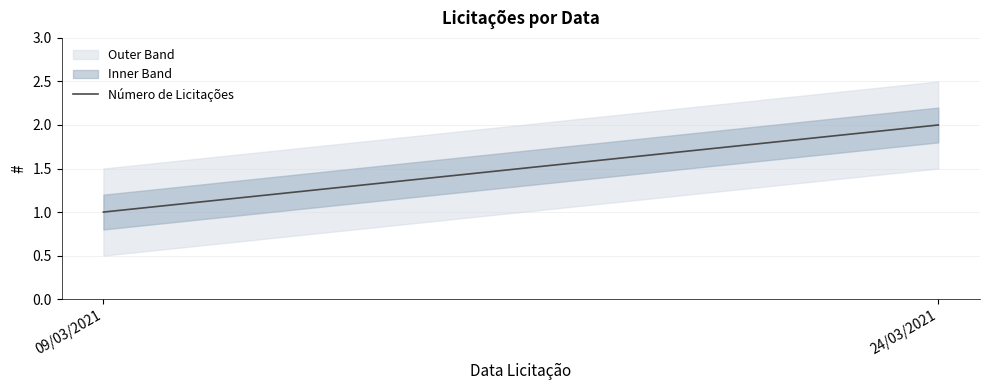

What is the smallest value displayed?

1